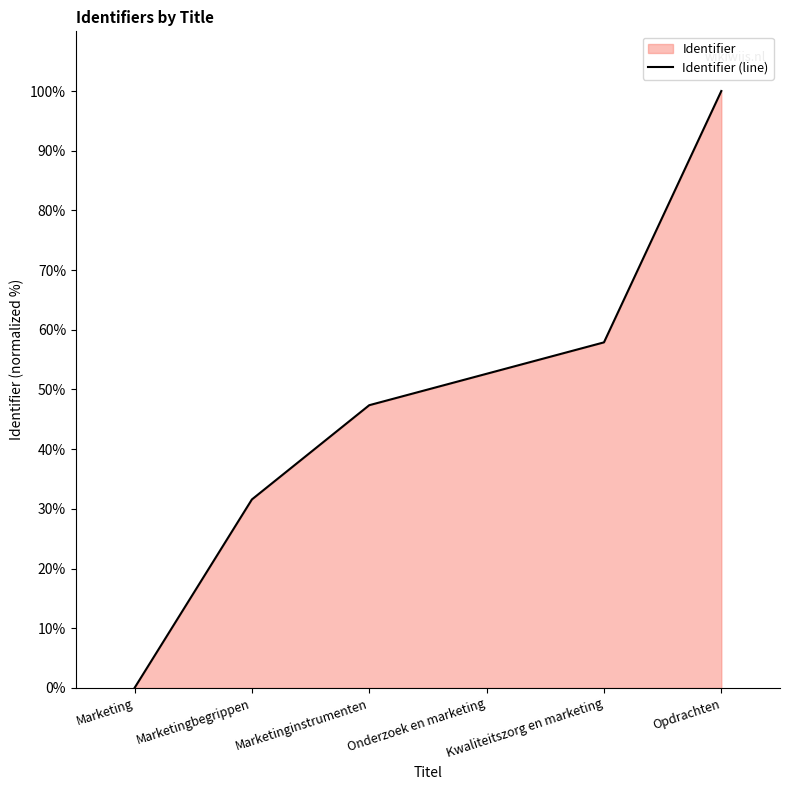

Rank the categories by value from highest to lowest.

Opdrachten, Kwaliteitszorg en marketing, Onderzoek en marketing, Marketinginstrumenten, Marketingbegrippen, Marketing